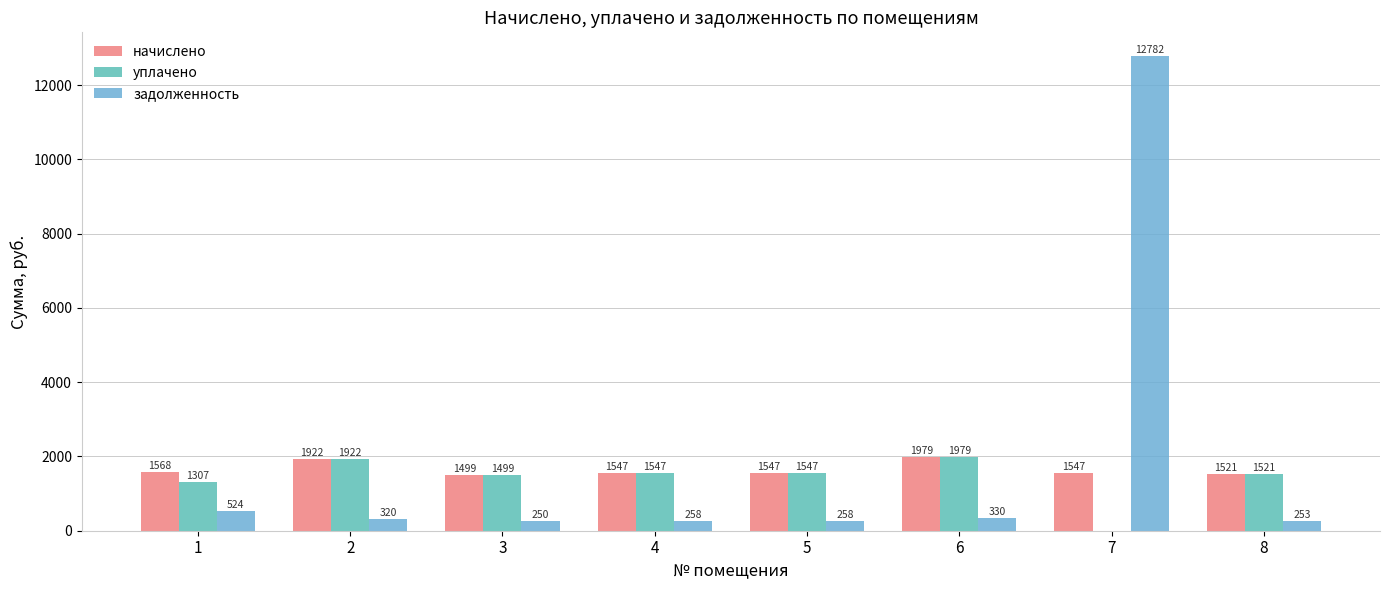

Which series has the largest total across all categories?

задолженность